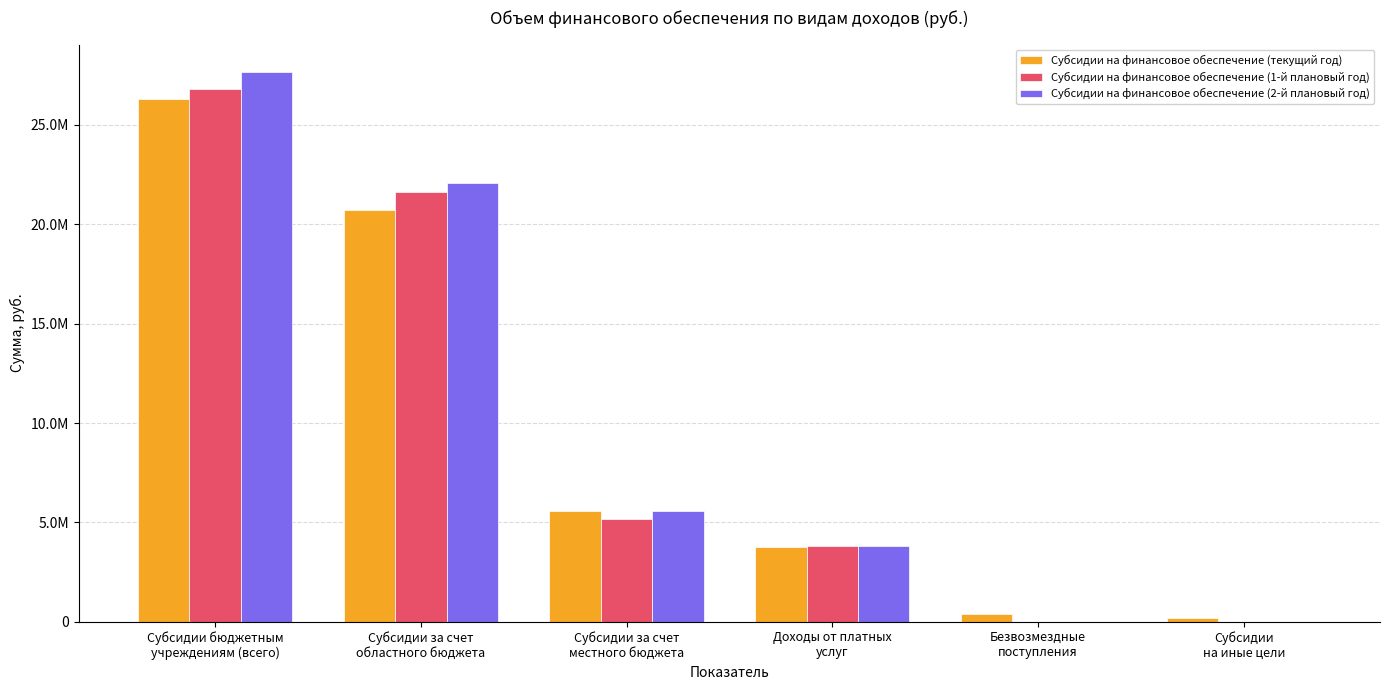

At which label does Субсидии на финансовое обеспечение (текущий год) first exceed 5567624?

Субсидии бюджетным
учреждениям (всего)